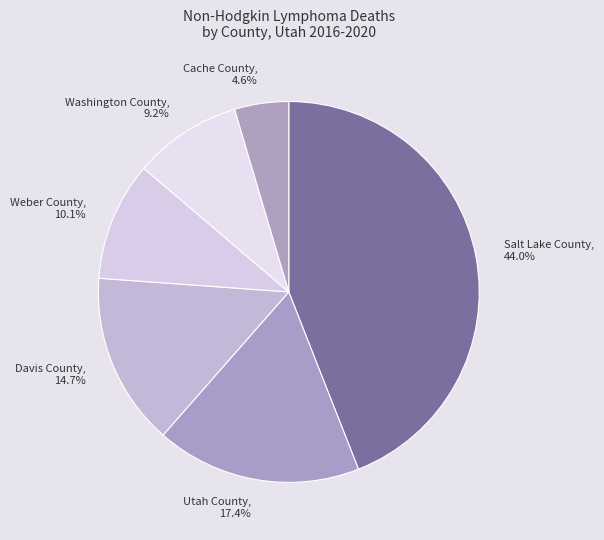

Is it true that Cache County is 5% of the pie?

True